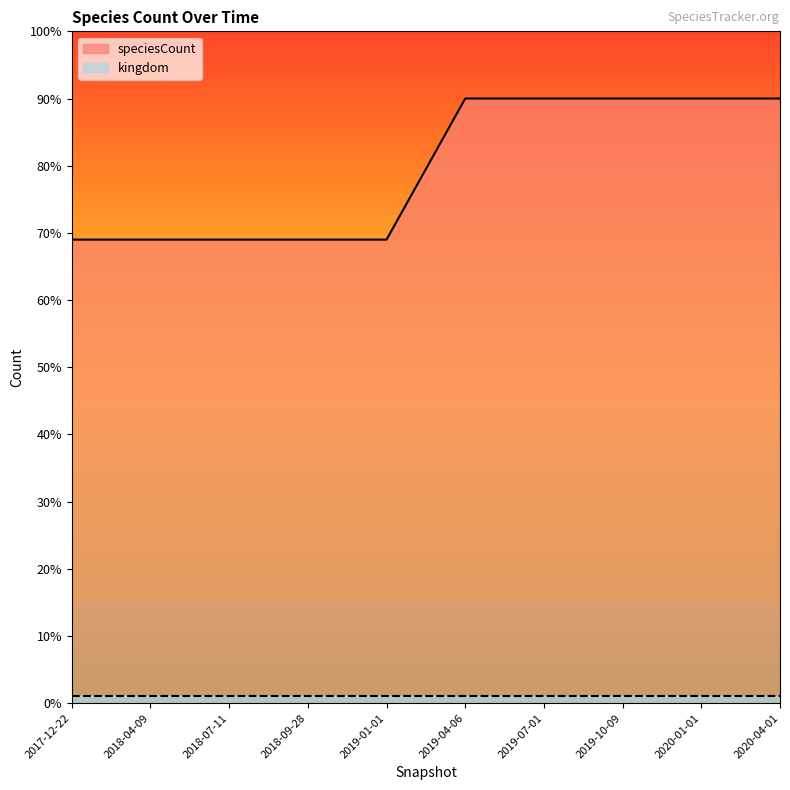

Between 2019-07-01 and 2018-04-09, which is larger?

2019-07-01